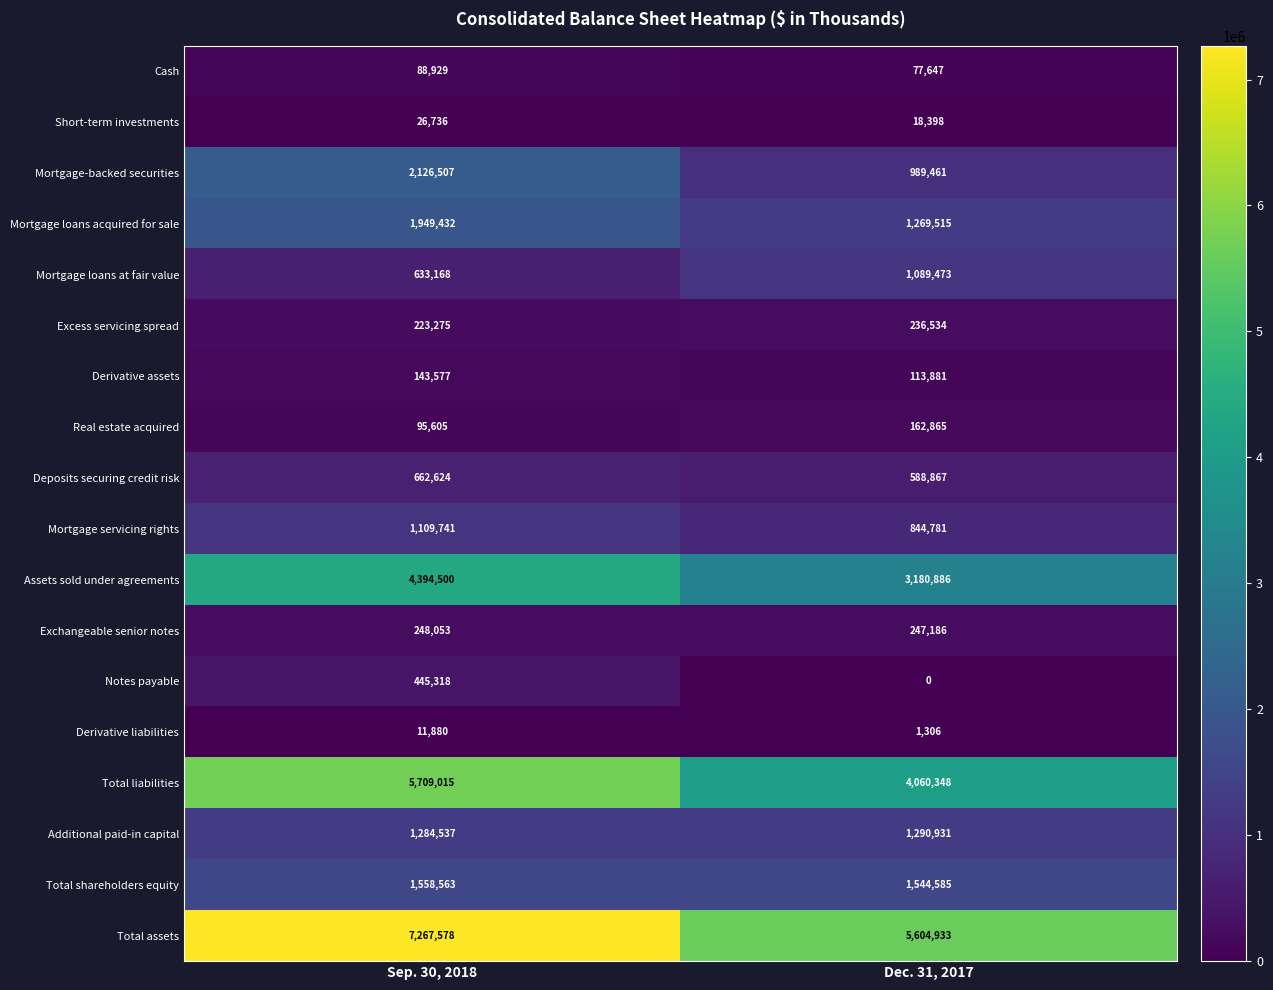

What is the difference between the maximum and minimum values in the Short-term investments series?

8338